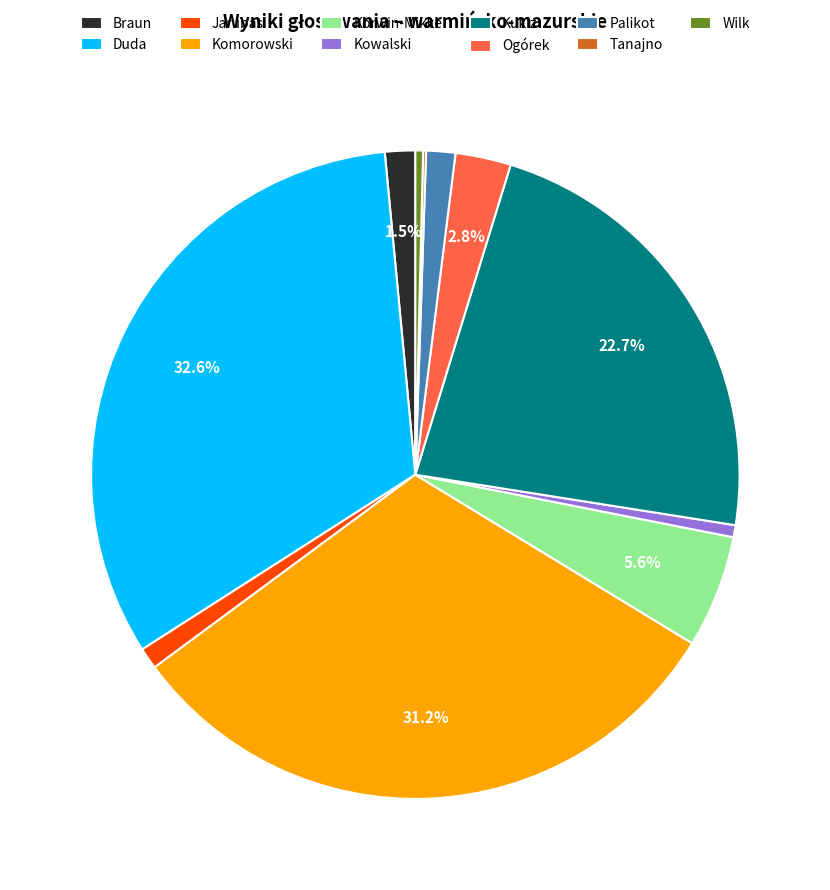

What is the ratio of the value at Duda to the value at Komorowski?

1.0